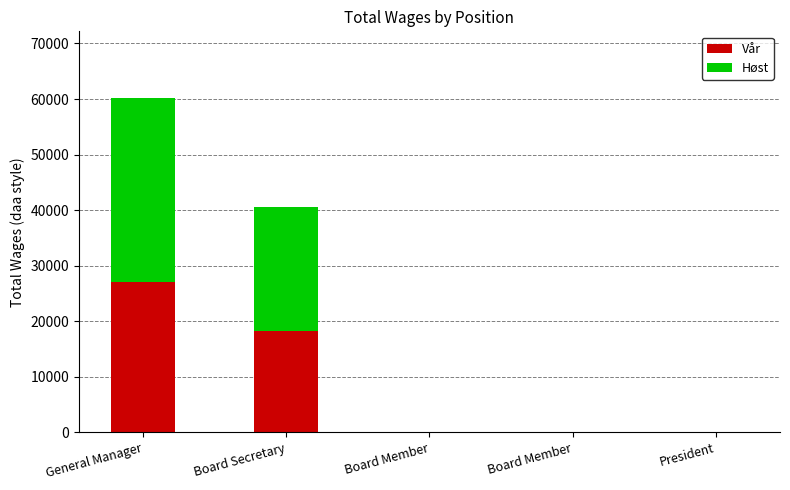

What is the label of the 5th bar from the right?

General Manager